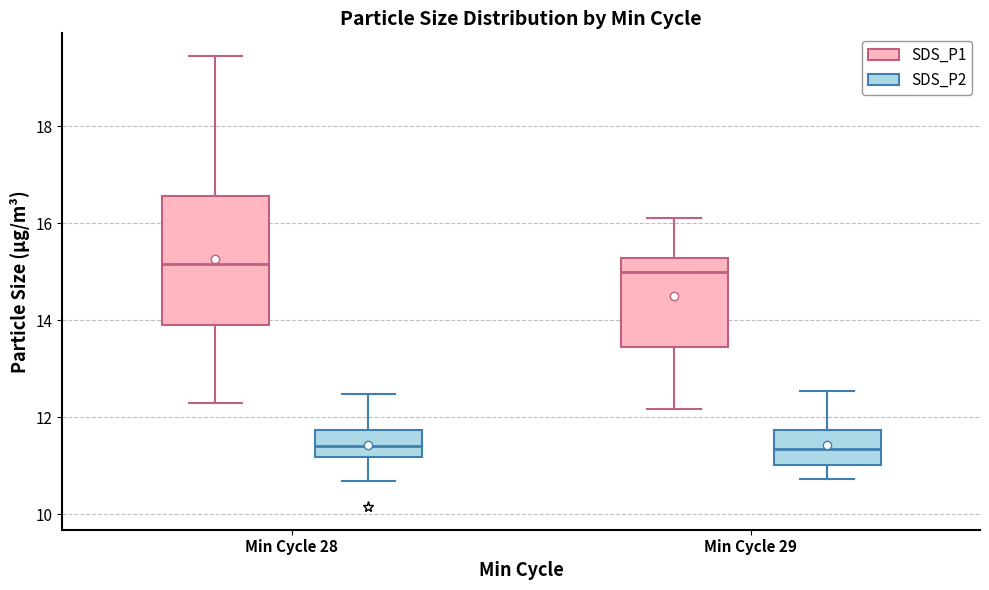

Where does the upper whisker of the box for Min Cycle 28 (SDS_P2) end on the y-axis? The values are not printed on the chart, so give them approximately, as read against the axis.

12.4